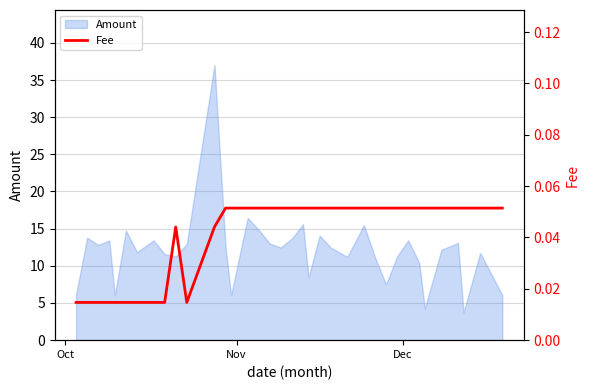

What is the lowest value of the Amount series?

3.7